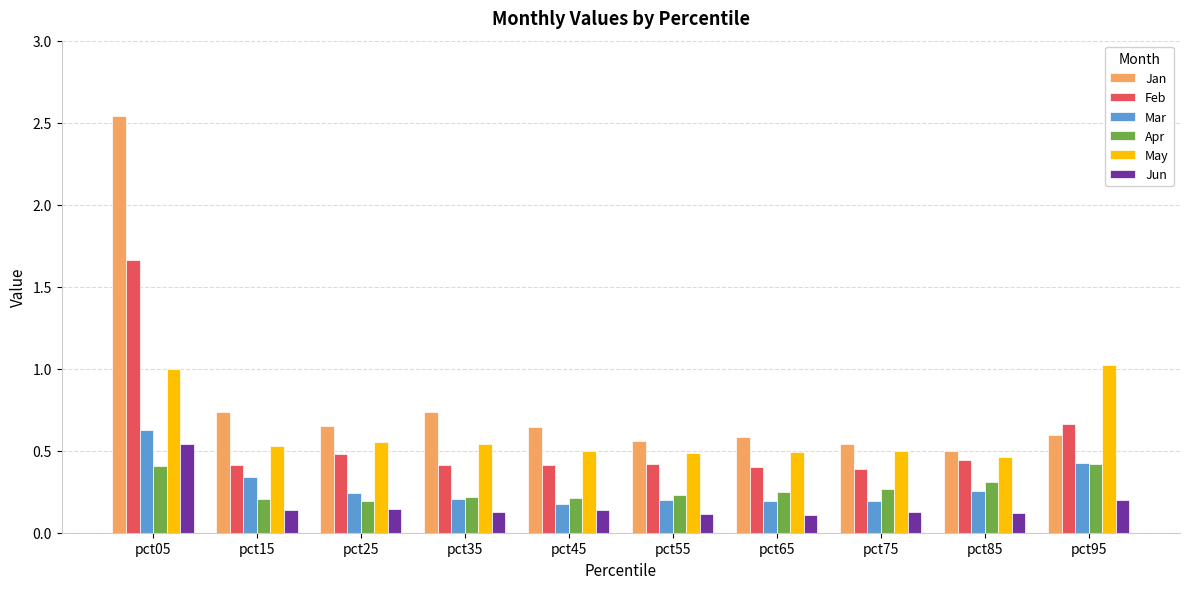

At how many categories does at least one series exceed 0?

10